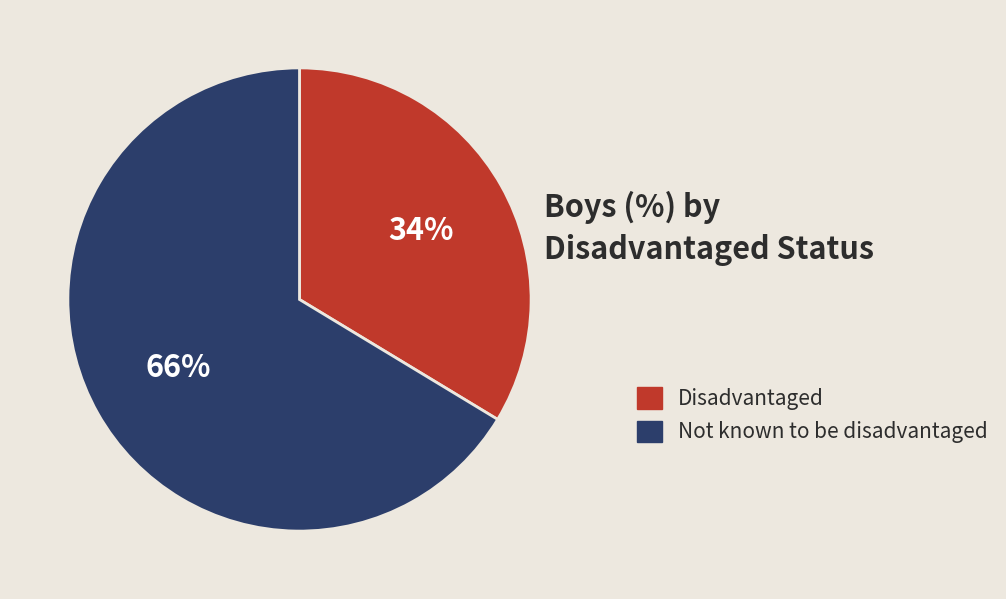

Count the number of slices in the pie.

2